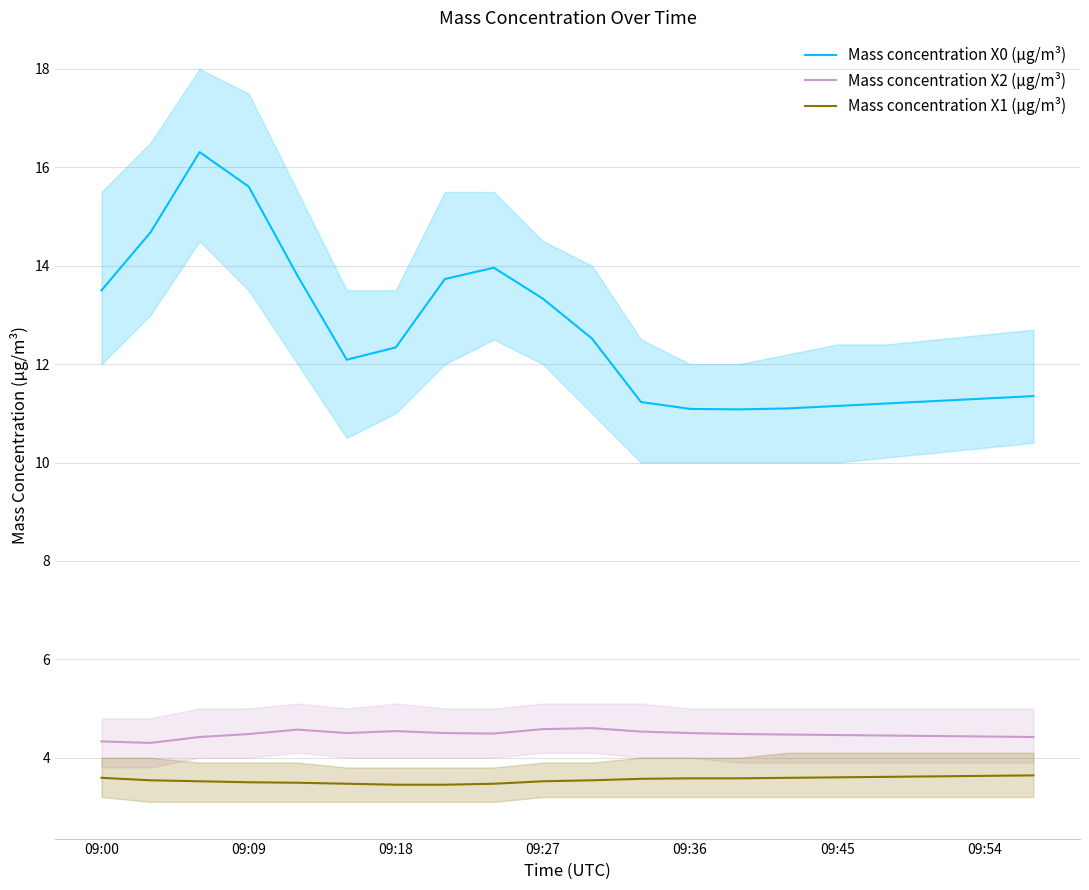

What is the minimum value for Mass concentration X1 (μg/m³)?

3.5